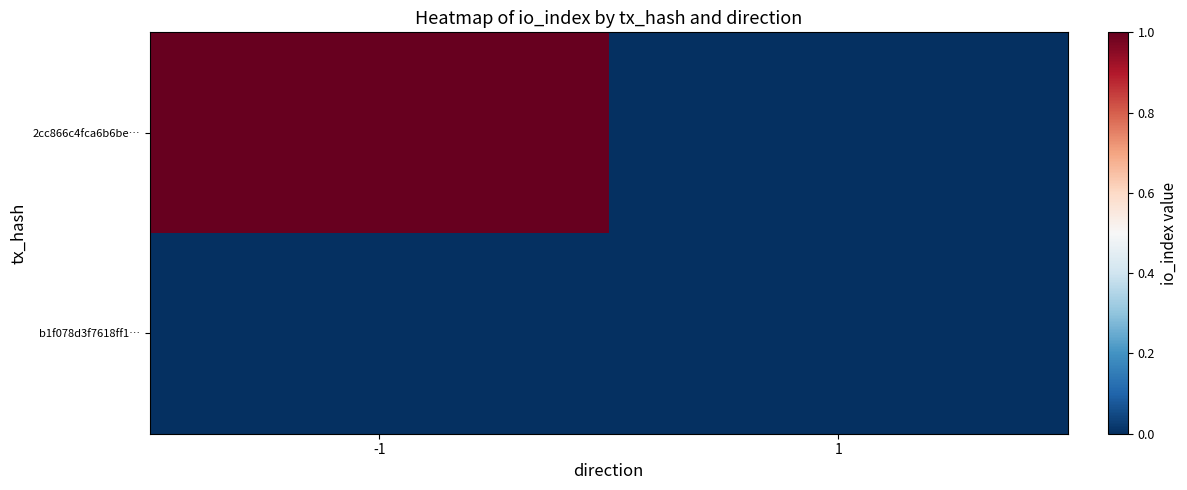

List the series in order of their peak value, highest first.

2cc866c4fca6b6be…, b1f078d3f7618ff1…